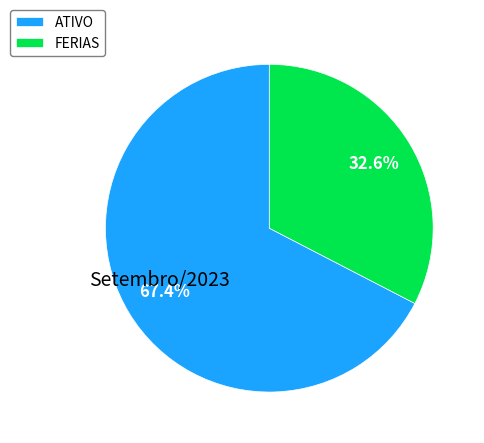

Which category has the biggest portion of the pie?

ATIVO